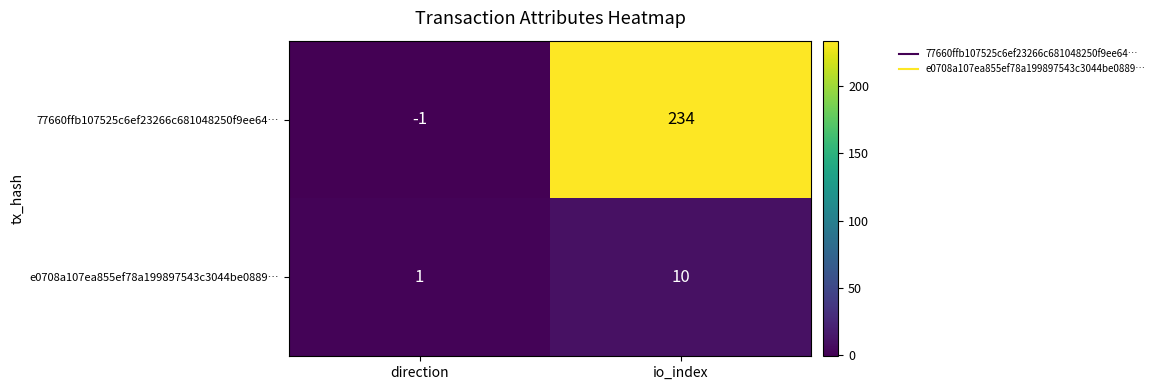

What is the approximate value of e0708a107ea855ef78a199897543c3044be0889… at io_index?

10